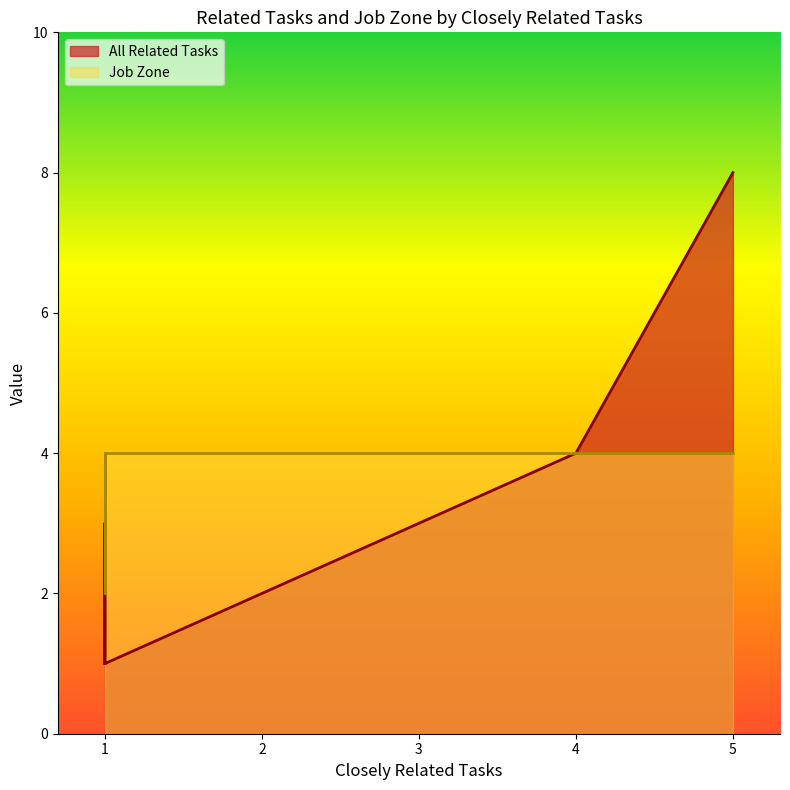

Is the value of All Related Tasks at 1 greater than the value of Job Zone at 1?

No